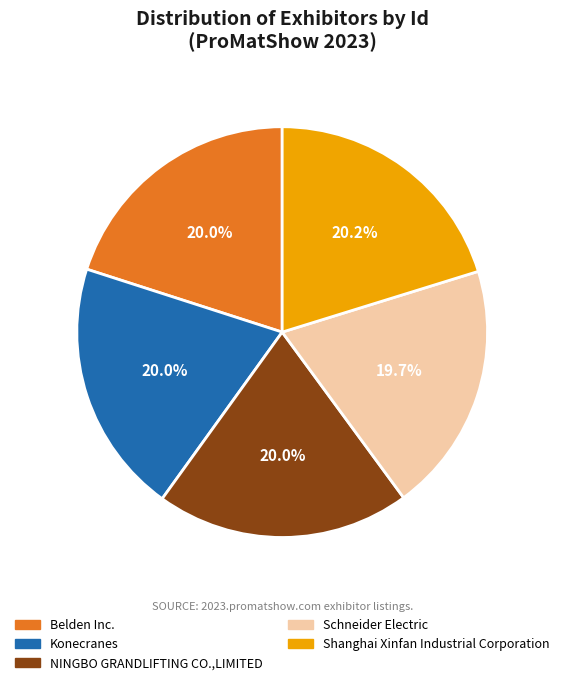

To the nearest percent, what portion does Schneider Electric represent?

20%